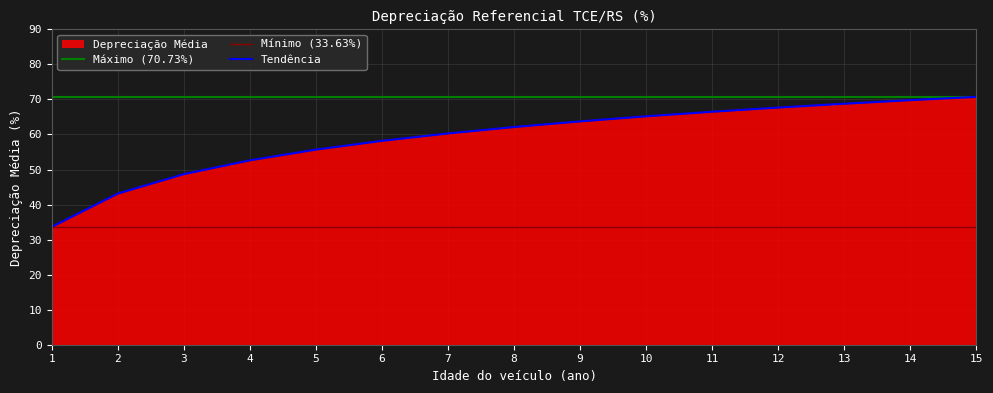

What is the sum of all values?

886.7